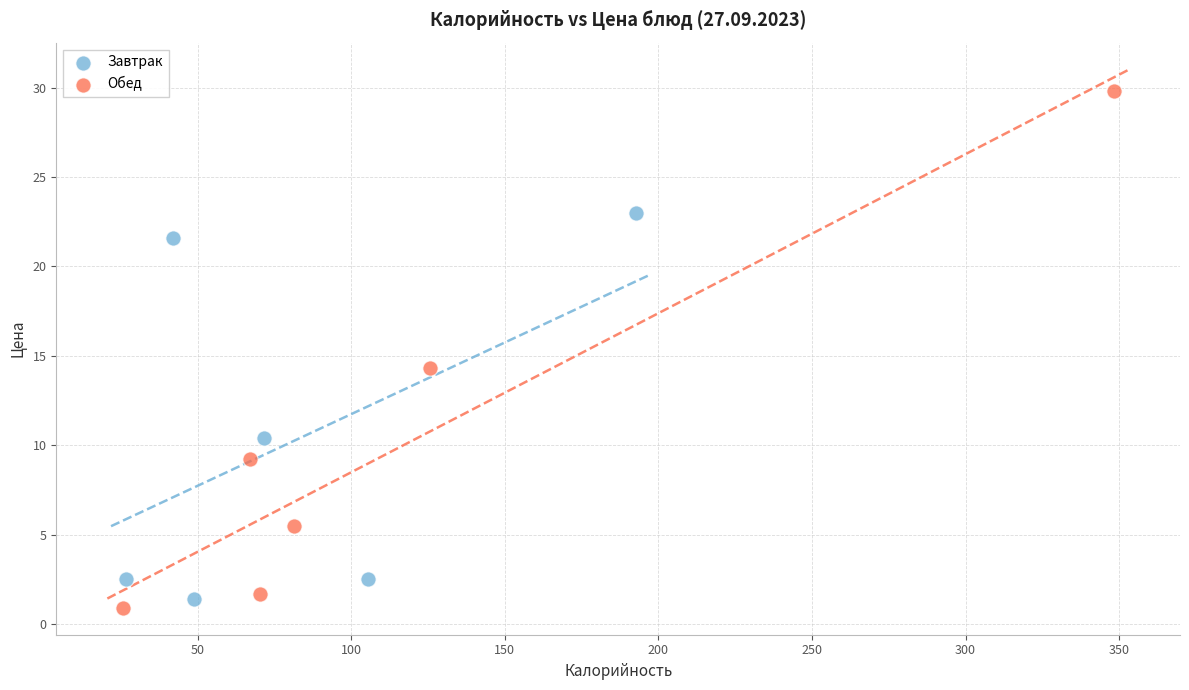

Which series contains the highest Y value?

Обед